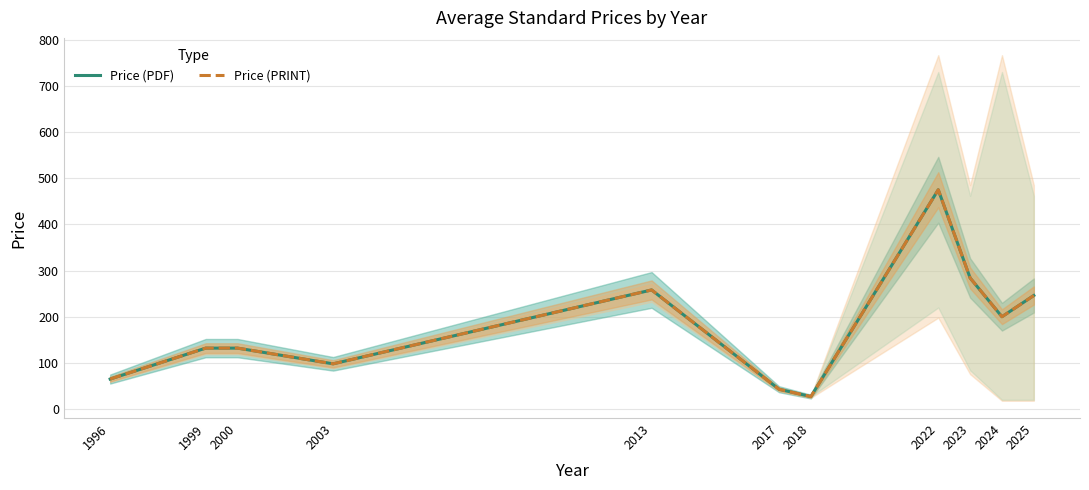

What is the highest value of the Price (PDF) series?

475.0